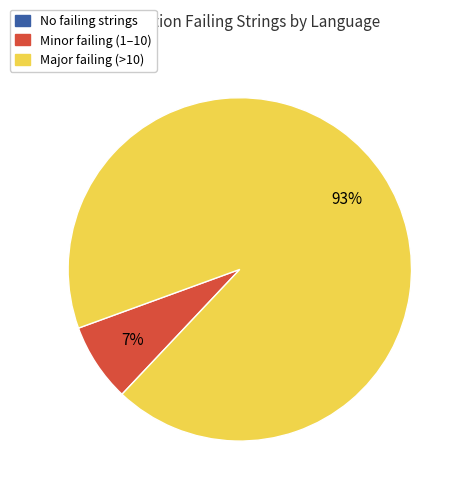

To the nearest percent, what is the difference between the largest and smallest slice percentages?

93%